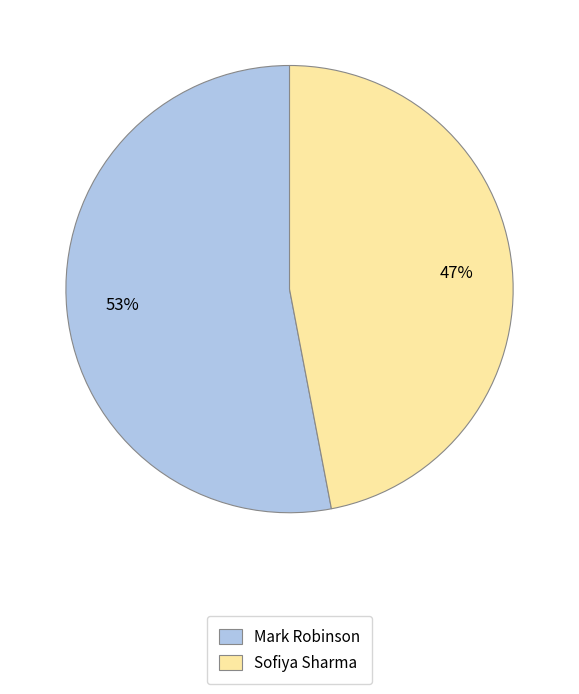

Is it true that Mark Robinson is 66% of the pie?

False